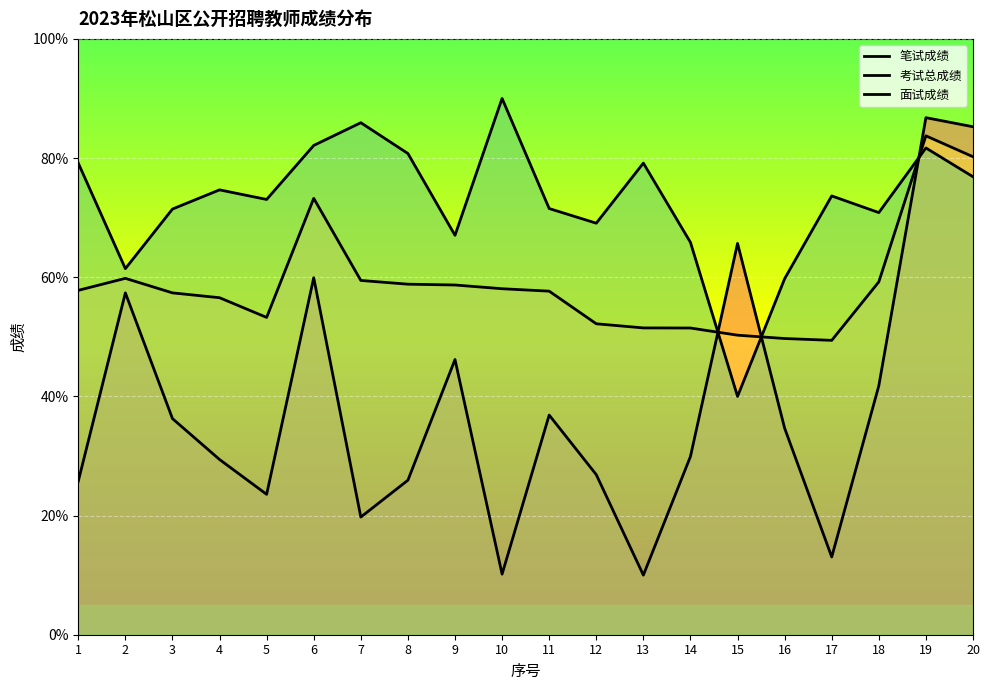

What is the minimum value for 面试成绩?

40.0